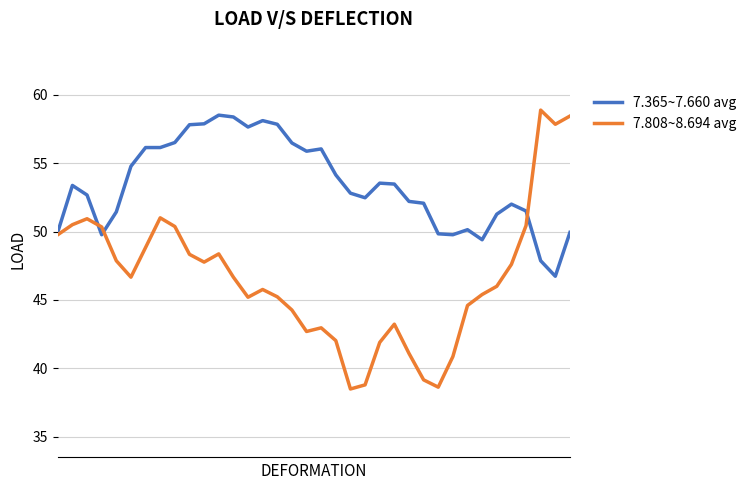

What is the sum of all 7.808~8.694 avg values?

1676.9